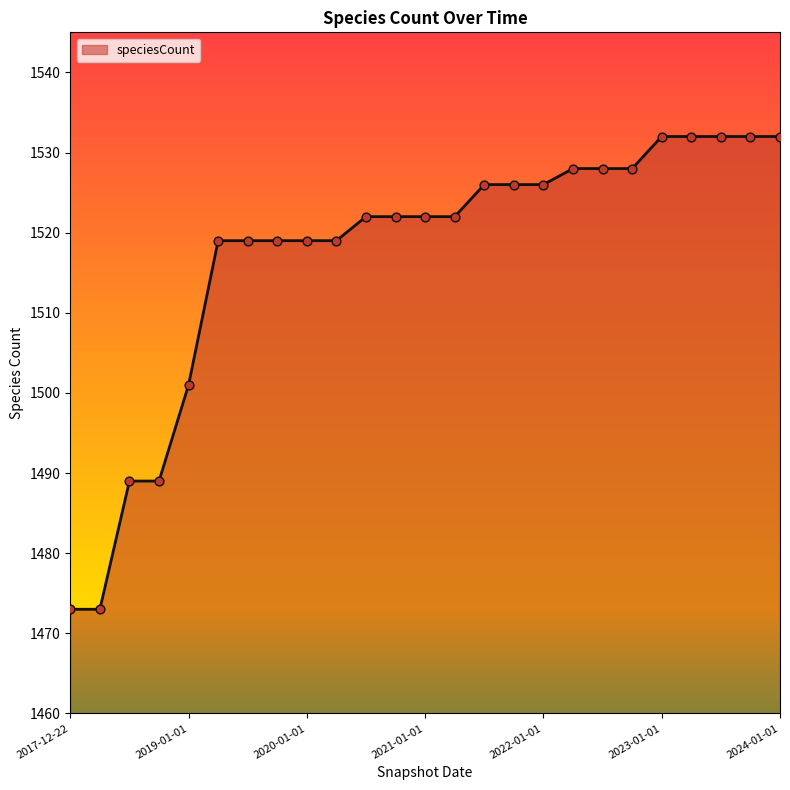

What is the smallest value displayed?

1473